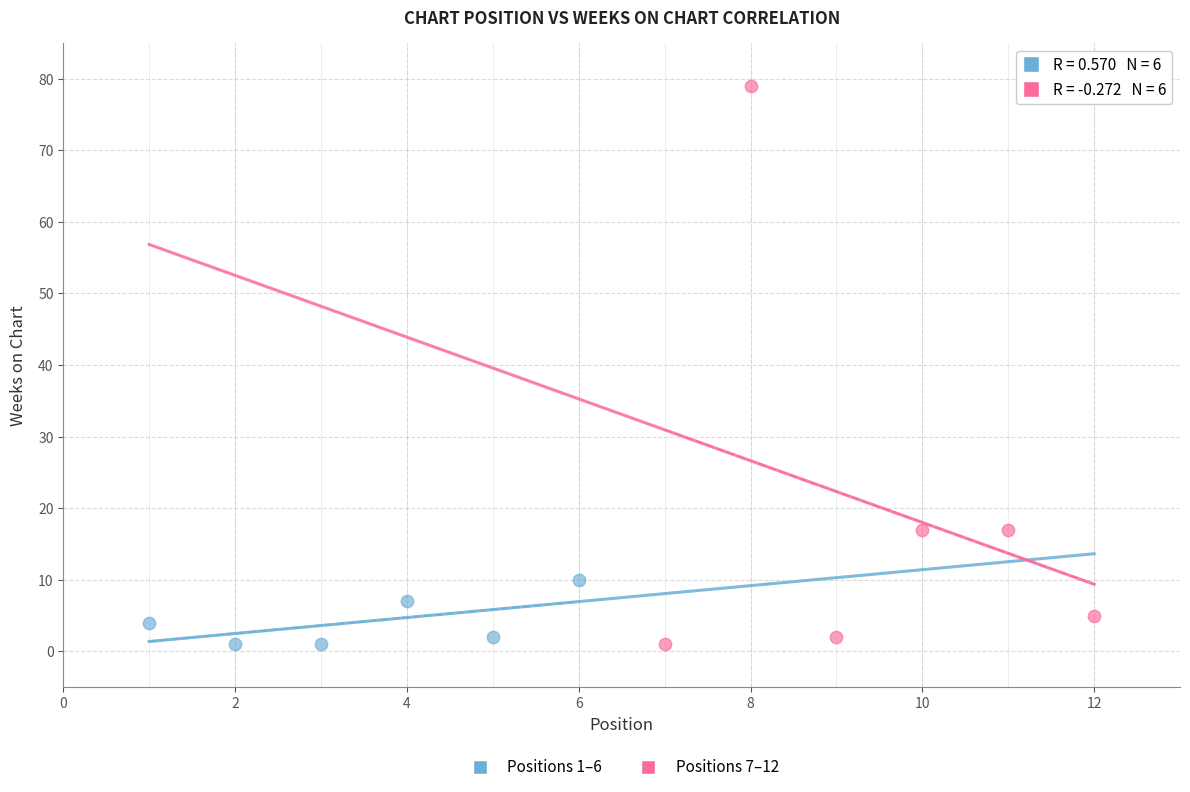

Which series reaches the maximum Y coordinate?

Positions 7–12